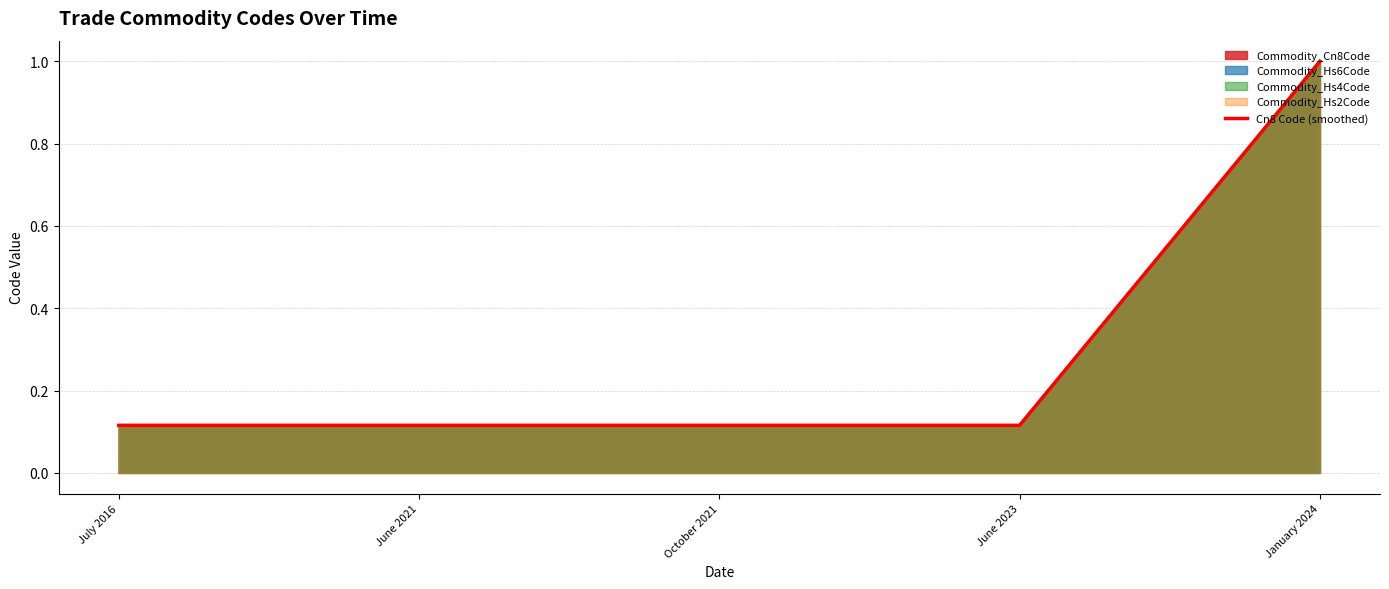

What is the difference between the maximum and minimum values?

0.9